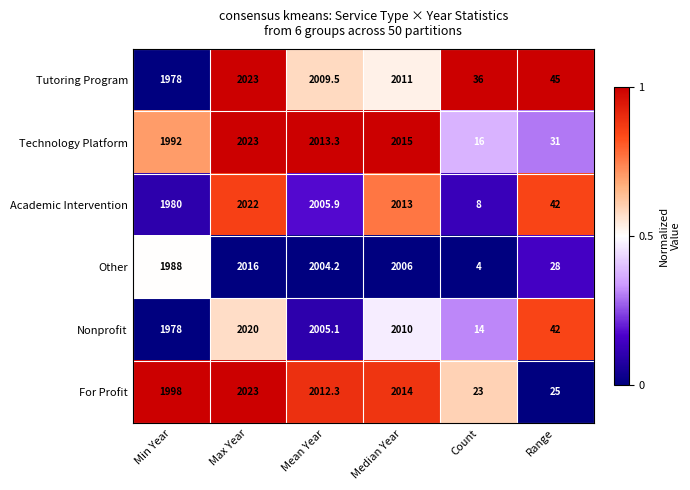

Is the value of For Profit at Count greater than the value of Tutoring Program at Median Year?

No